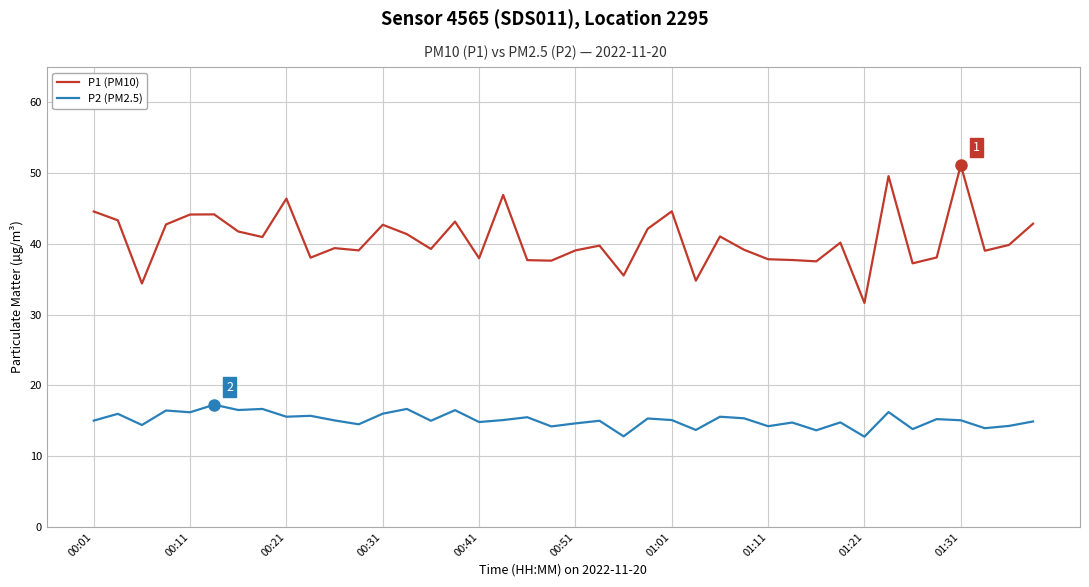

True or false: P1 (PM10) has more than 2 interior local peaks.

True